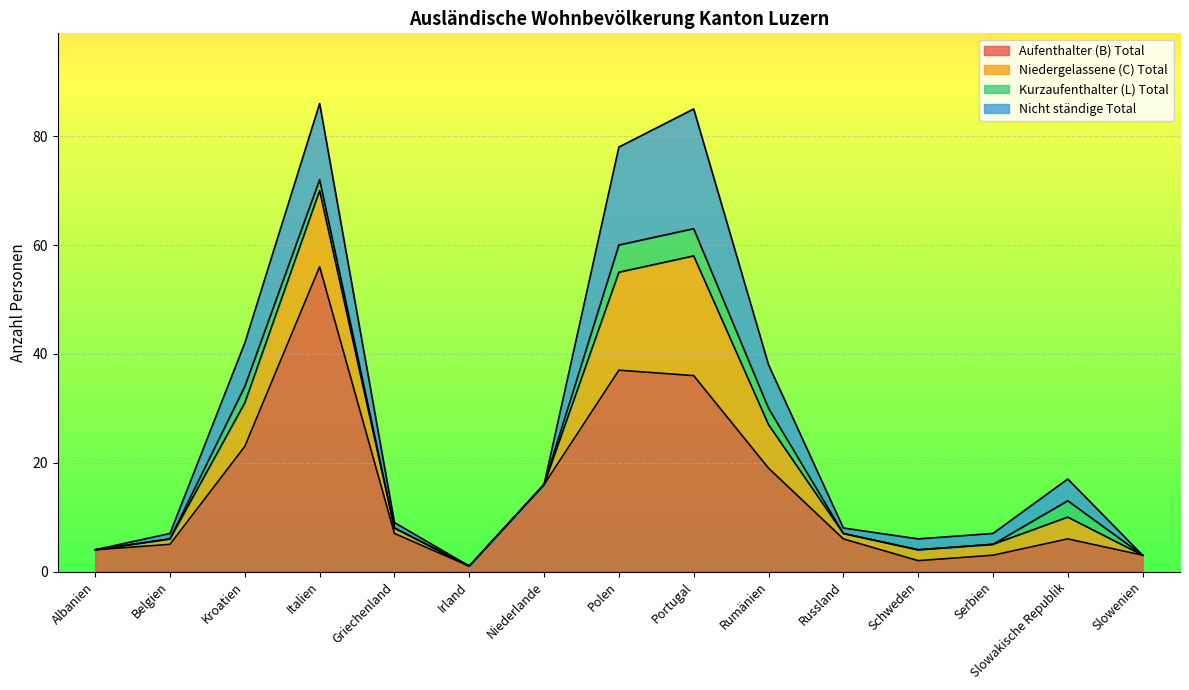

Count the Kurzaufenthalter (L) Total values in the range 0 to 3.

13